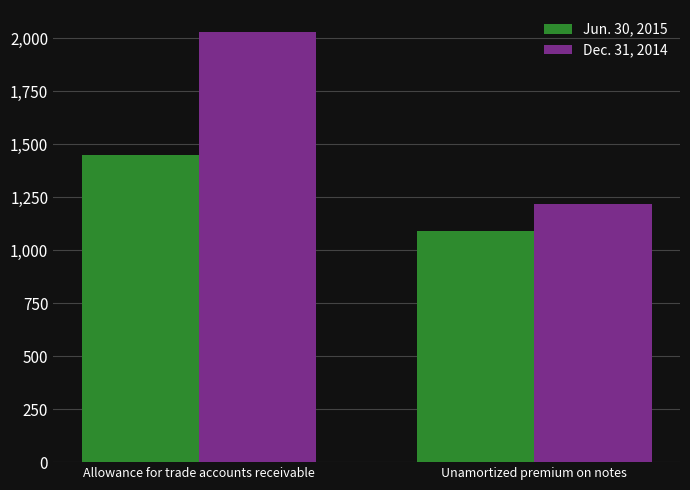

What is the difference between the maximum and minimum values in the Jun. 30, 2015 series?

360